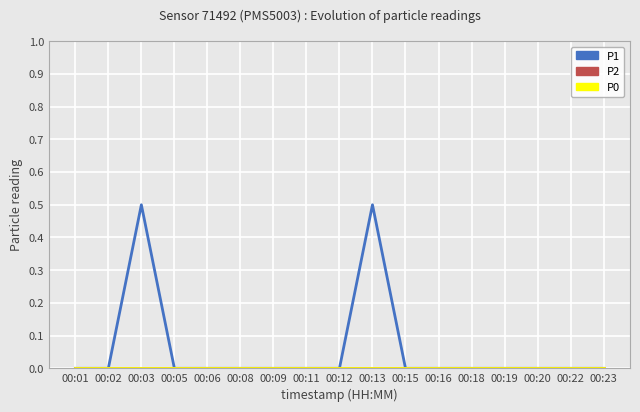

Which series has the widest spread of values?

P1